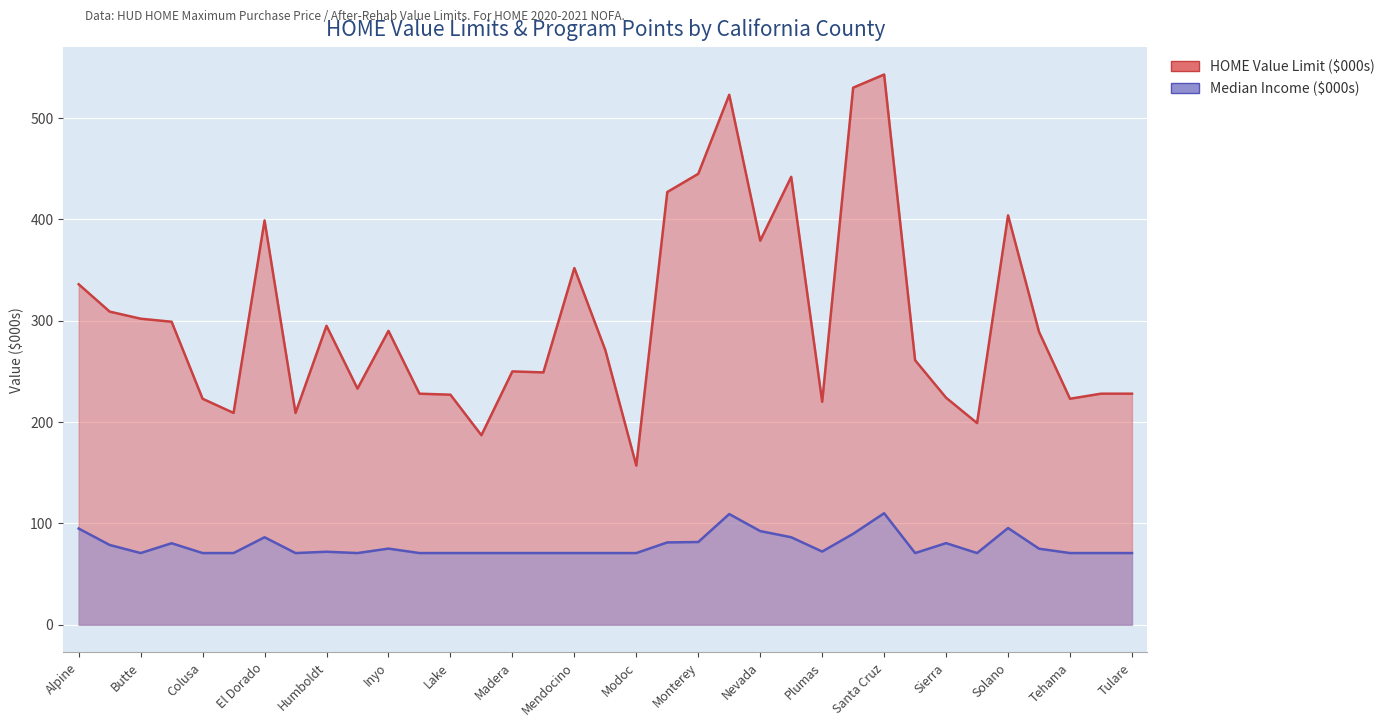

What is the label of the 22nd point from the left?

Napa